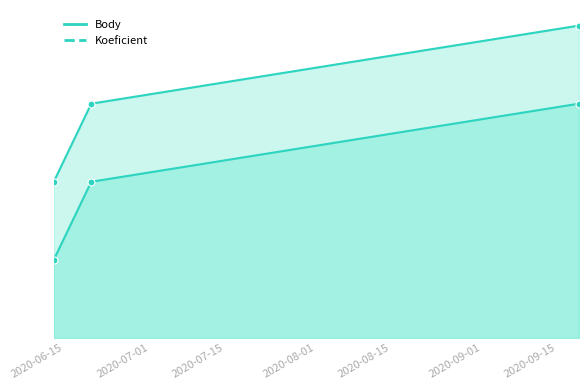

At which category is the sum across all series the highest?

2020-09-19